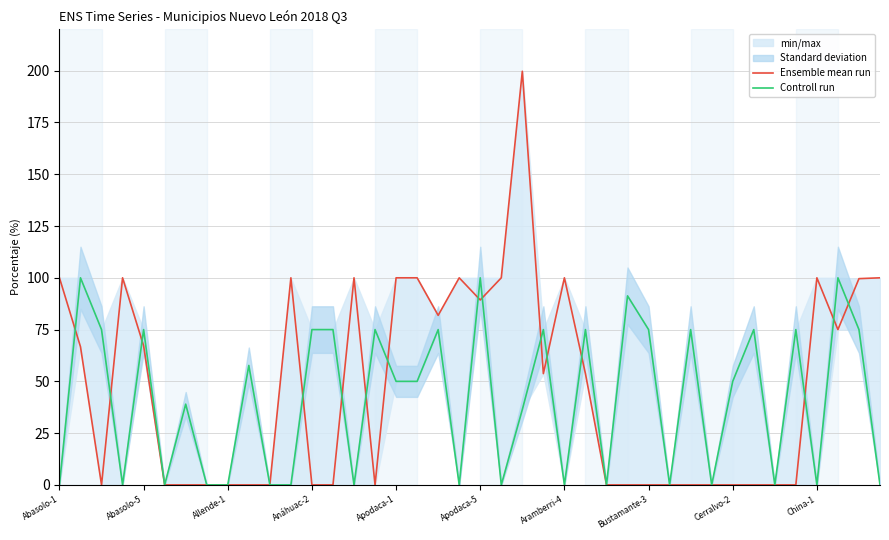

At 29, list the series in order from smallest to largest.

Ensemble mean run, Controll run